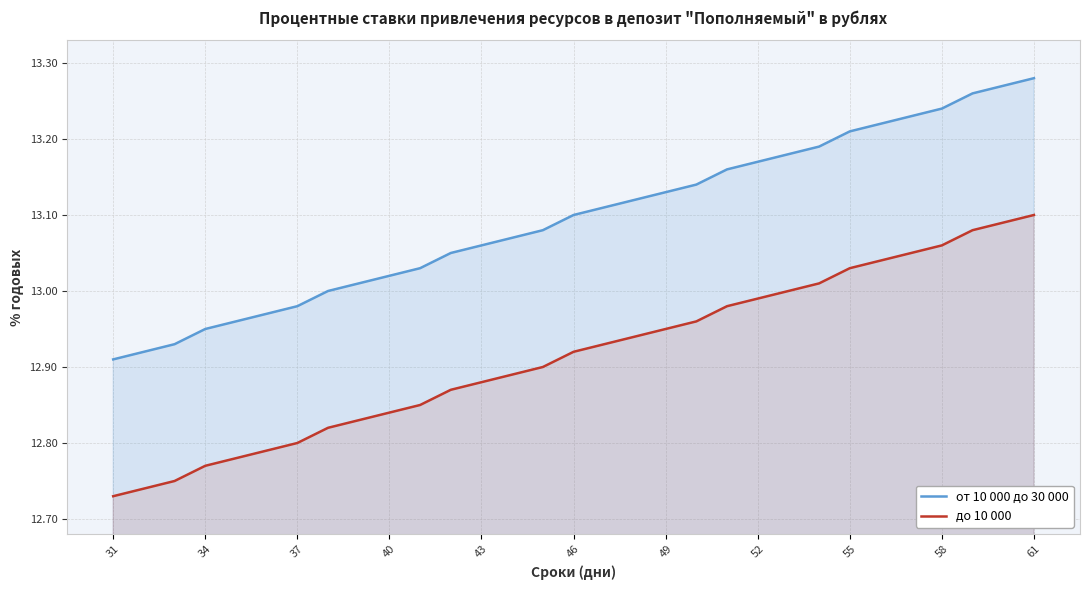

How many data points does each series have?

31